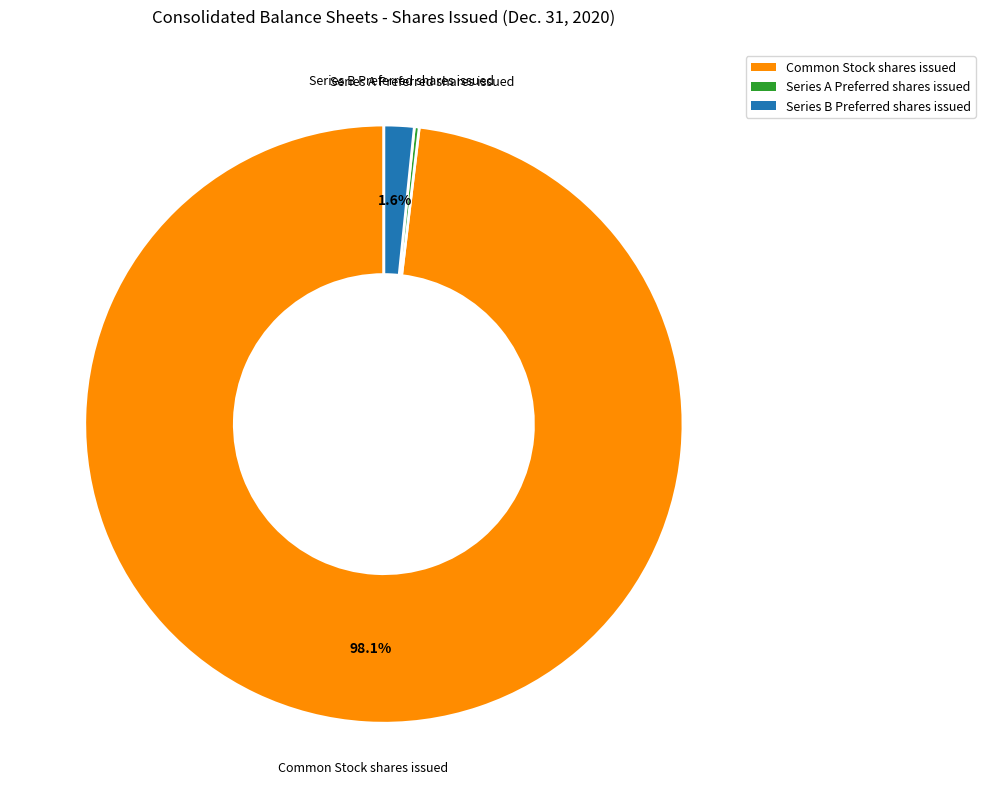

To the nearest percent, what portion does Common Stock shares issued represent?

98%